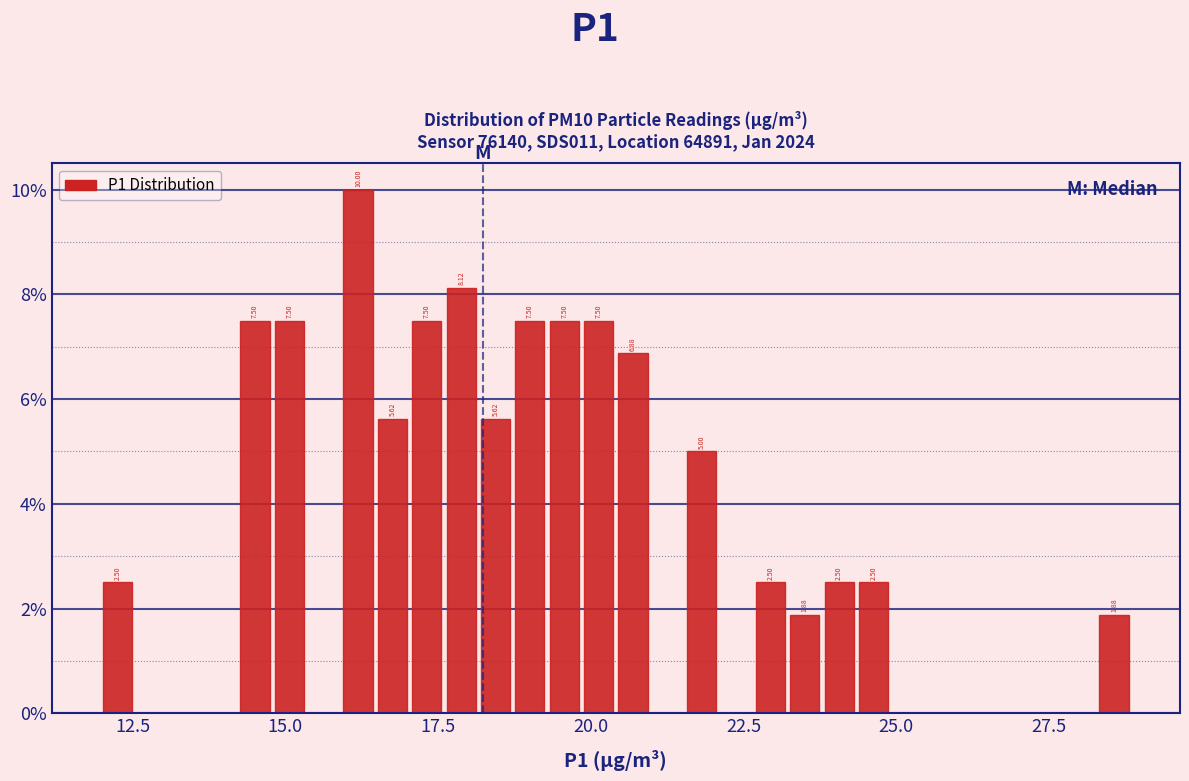

Around what value on the x-axis is the tallest bar? Give the approximate position of its centre, as read against the axis.

16.0